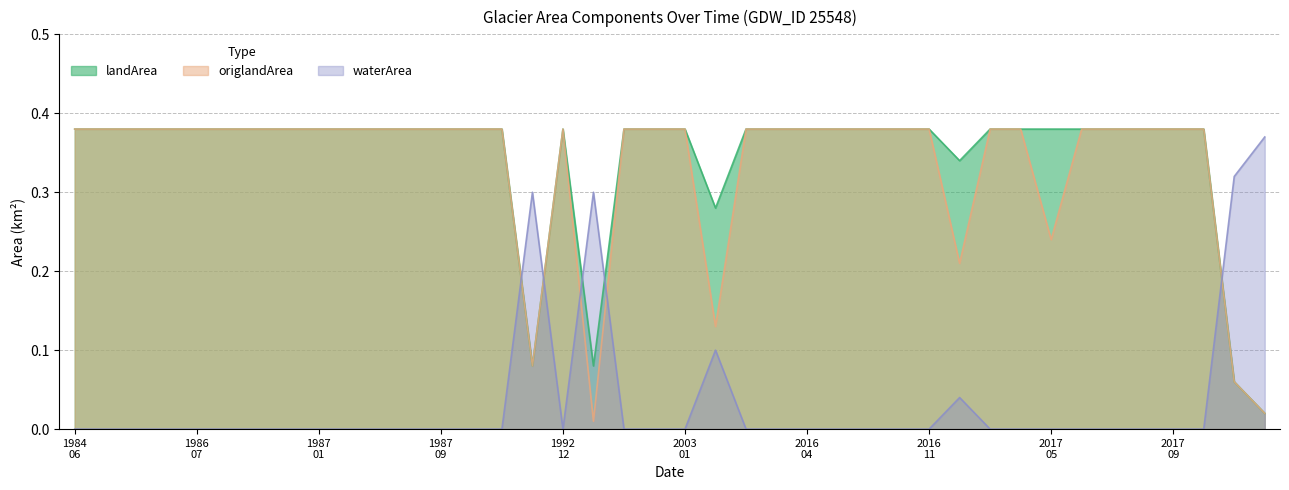

Which series changed the most between 1985_10 and 2016_02?

waterArea